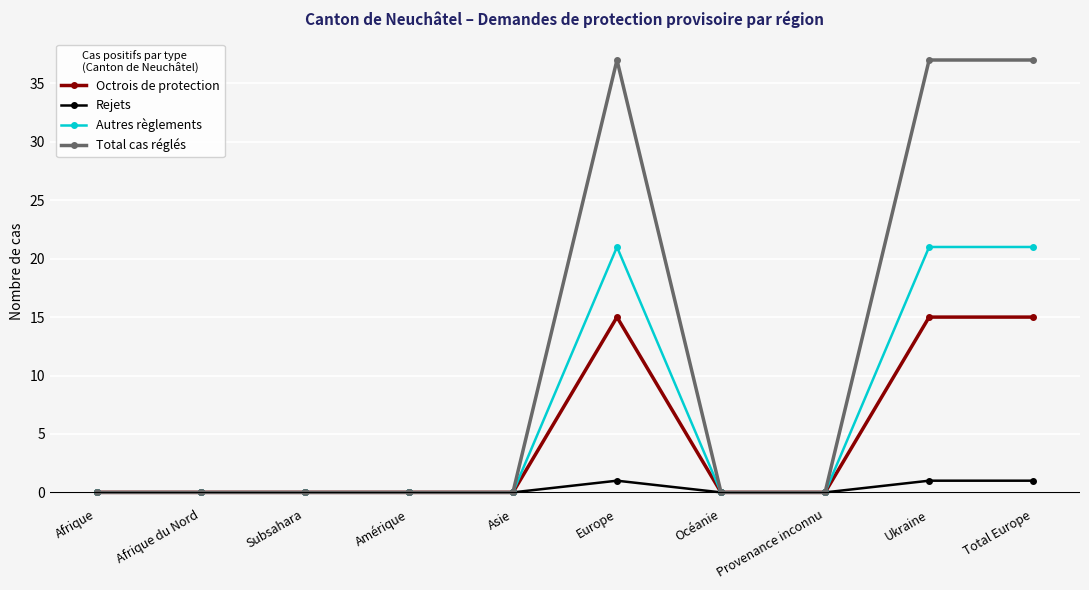

What is the label of the 10th point from the right?

Afrique